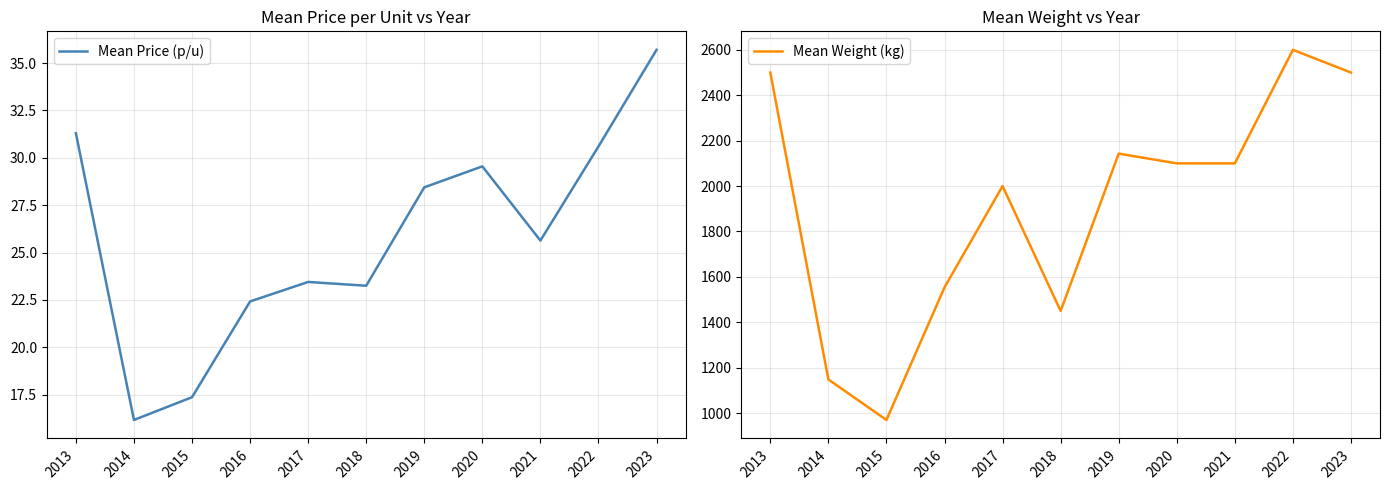

Where does the Mean Weight (kg) series first go above 2100?

2013